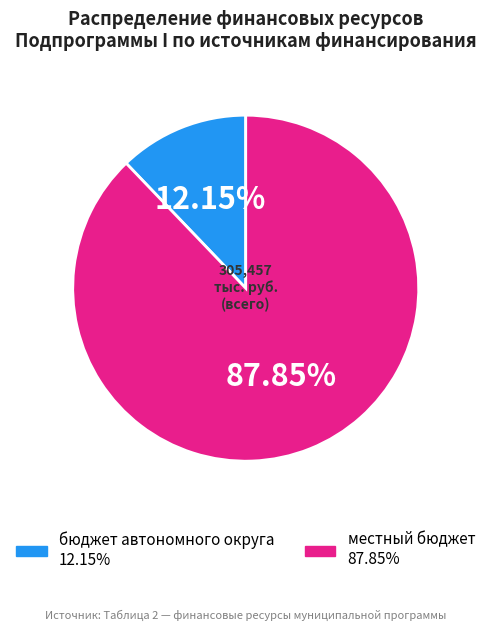

Is there a majority slice in this chart?

Yes